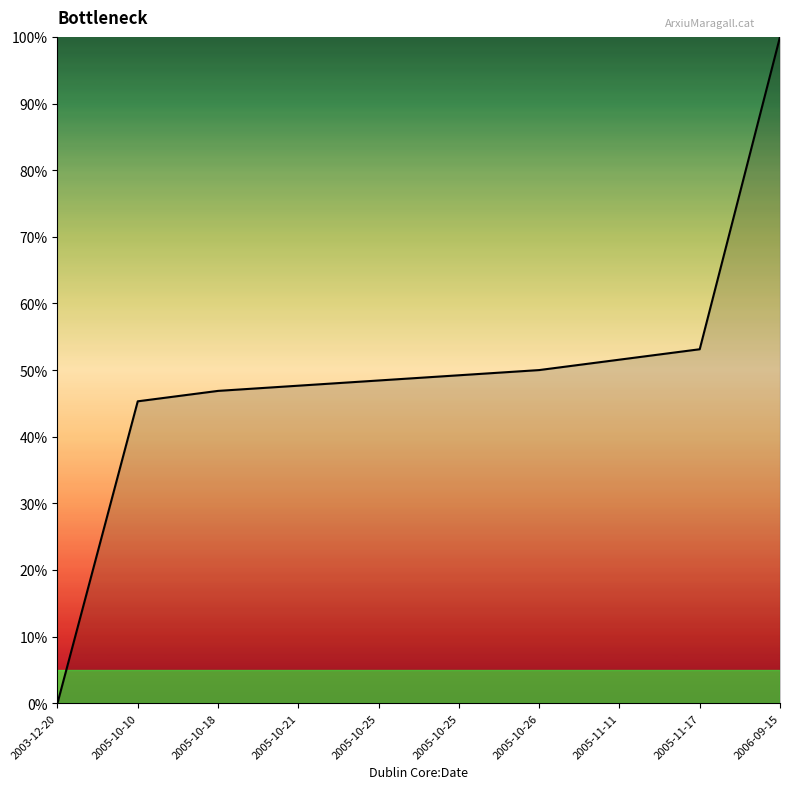

True or false: the data shows 11.7 at 2005-11-11.

False